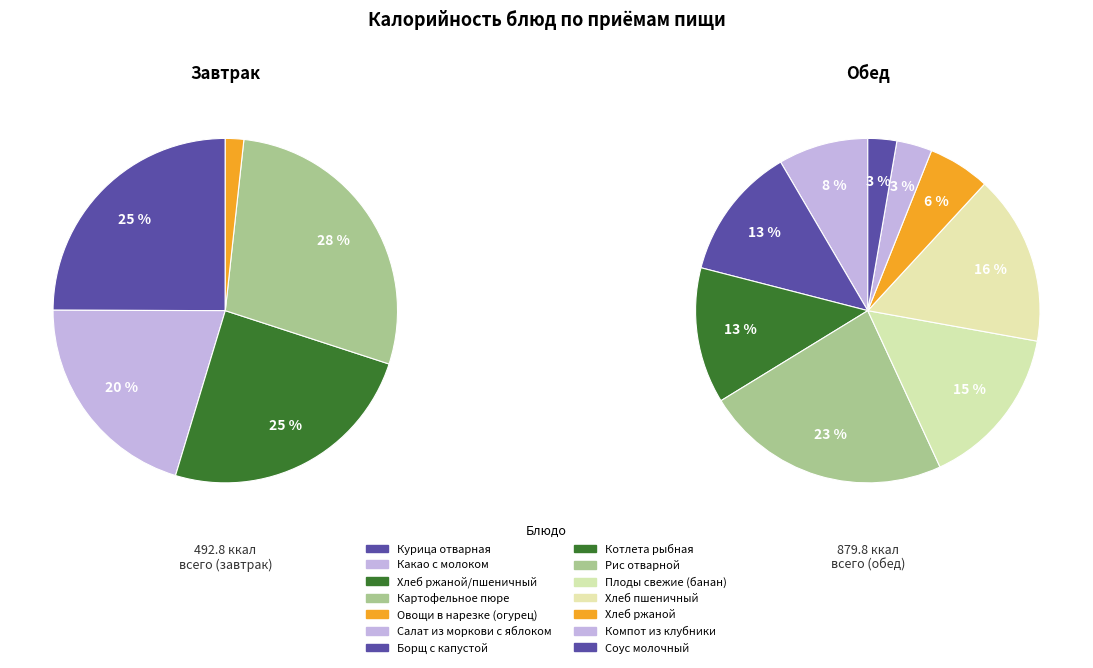

Is Хлеб ржаной/пшеничный the majority of the pie?

No